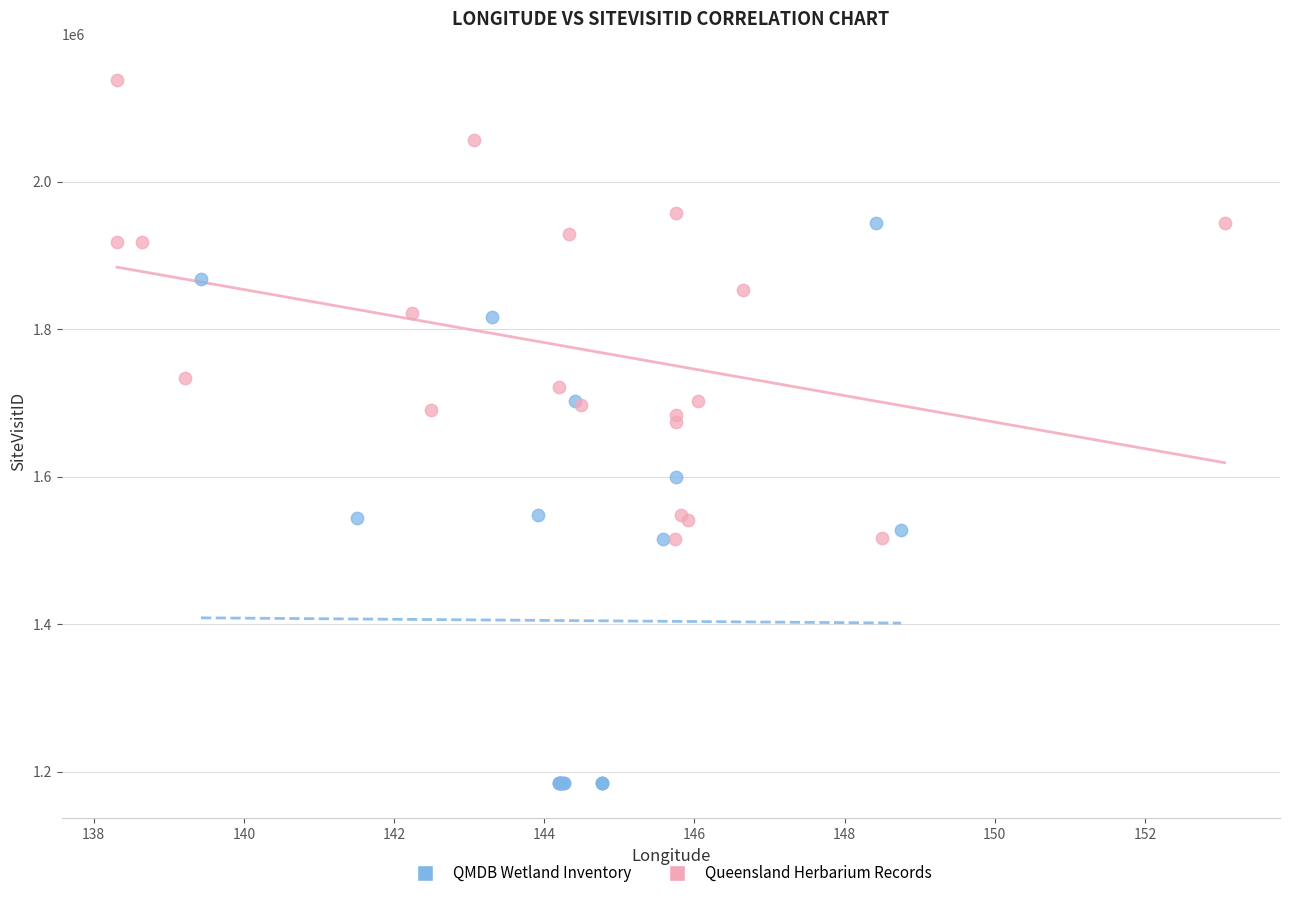

Which series contains the highest Y value?

Queensland Herbarium Records